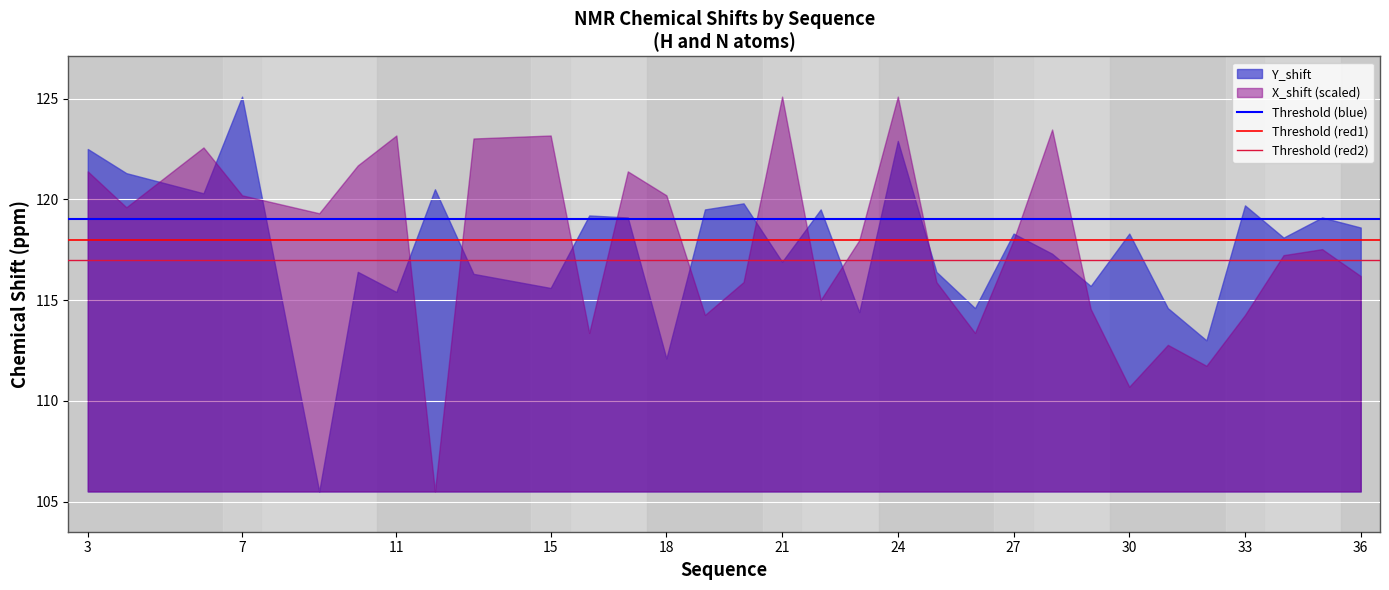

Which series changed the most between 3 and 7?

Y_shift